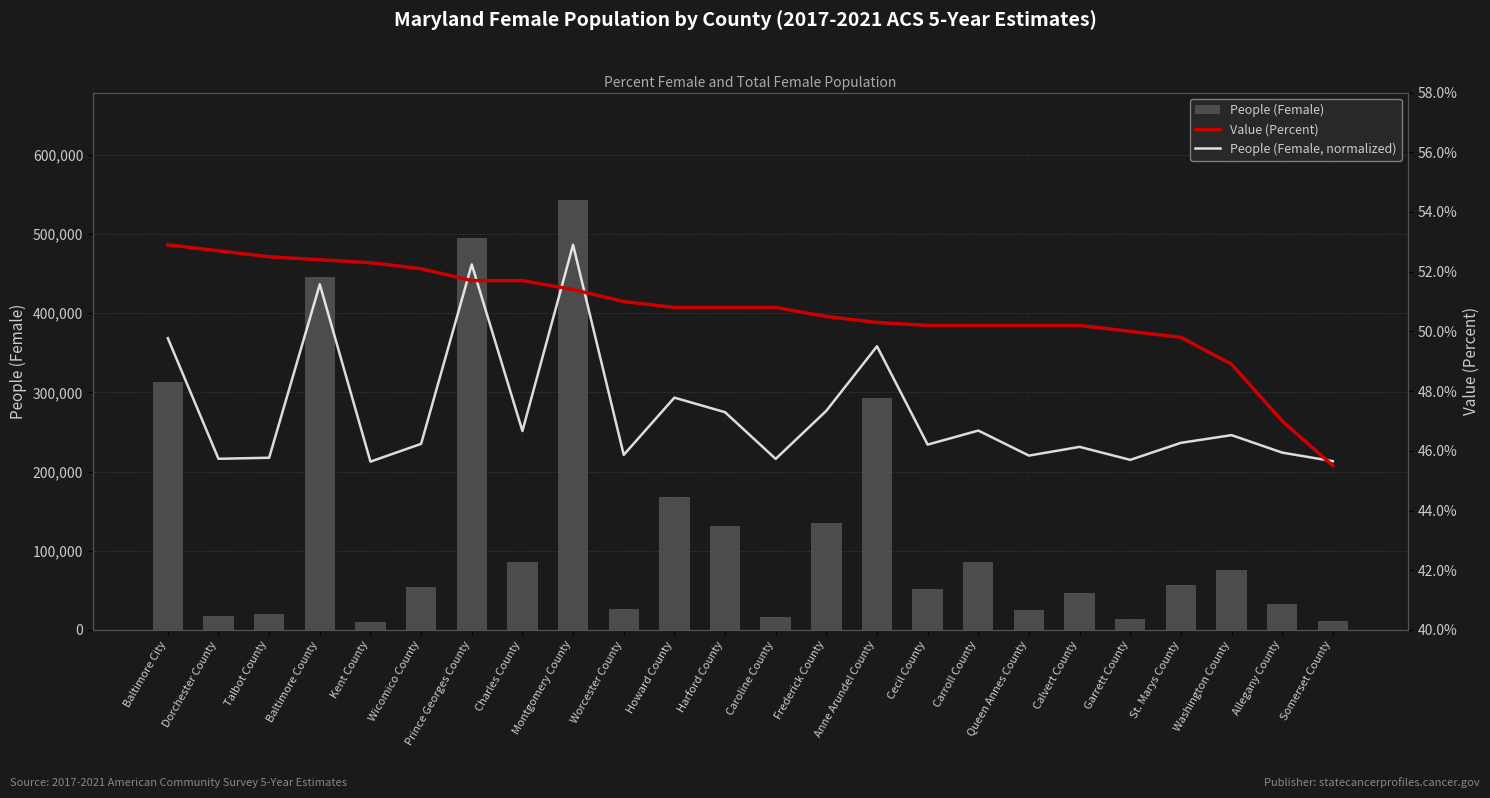

What is the label of the 18th bar from the left?

Queen Annes County